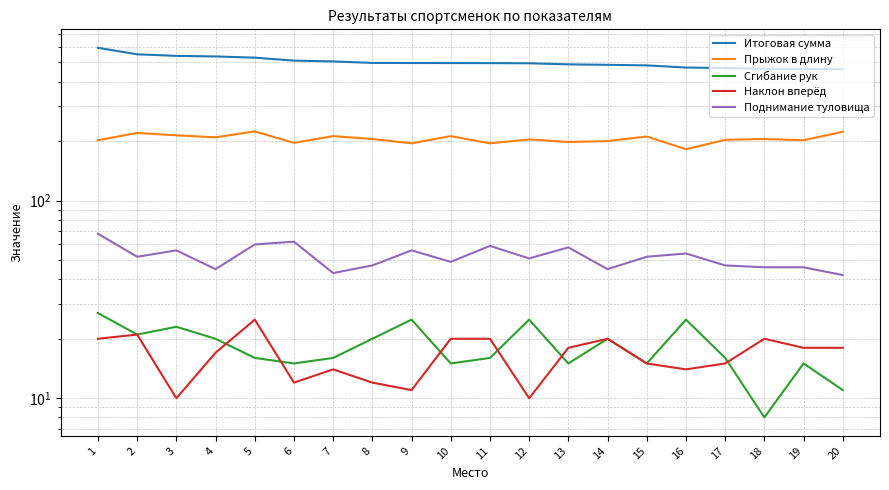

What is the difference between the maximum and minimum values in the Итоговая сумма series?

130.5